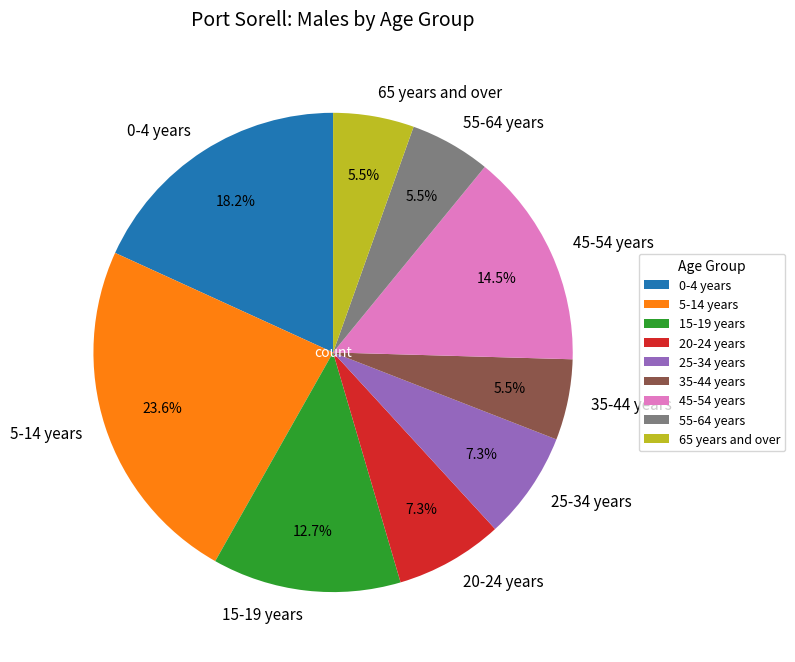

Which slice is the largest?

5-14 years